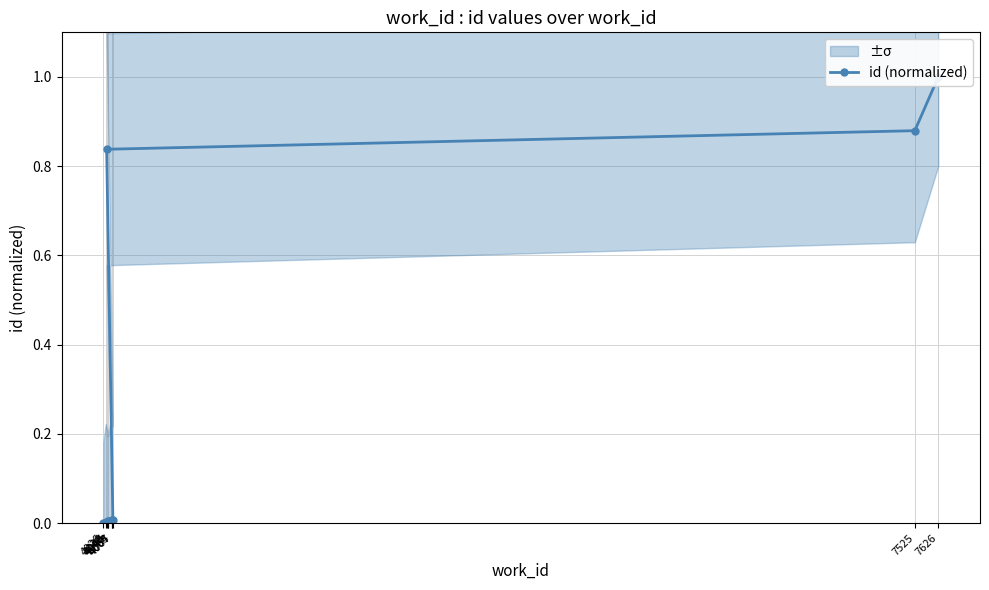

Reading left to right, extract all data points from this chart.

4026=0.0	4036=0.0	4044=0.0	4045=0.0	4063=0.0	4064=0.0	4067=0.0	4040=0.8	7525=0.9	7626=1.0